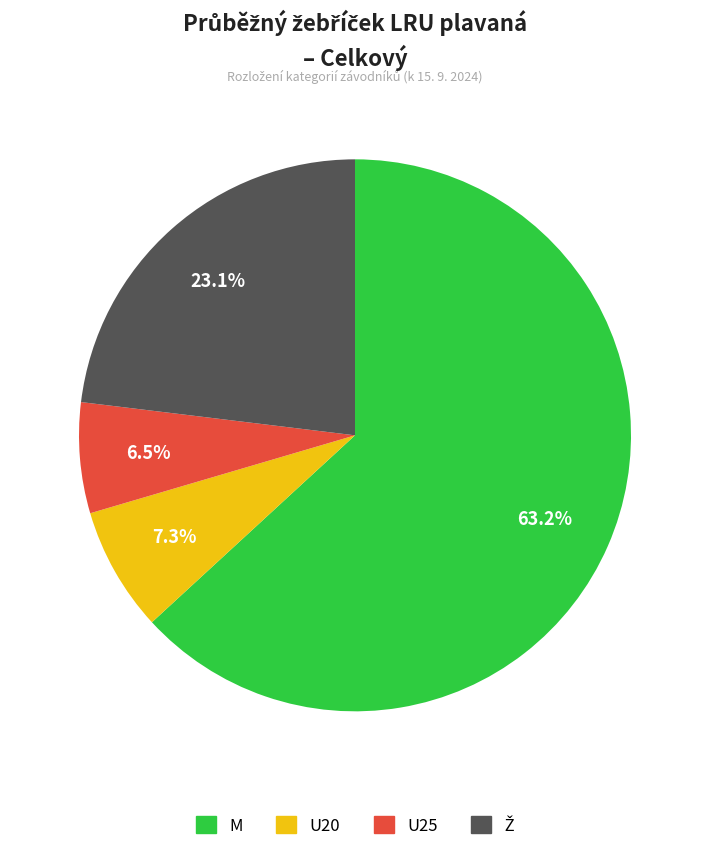

Which slice represents more than half of the pie?

M